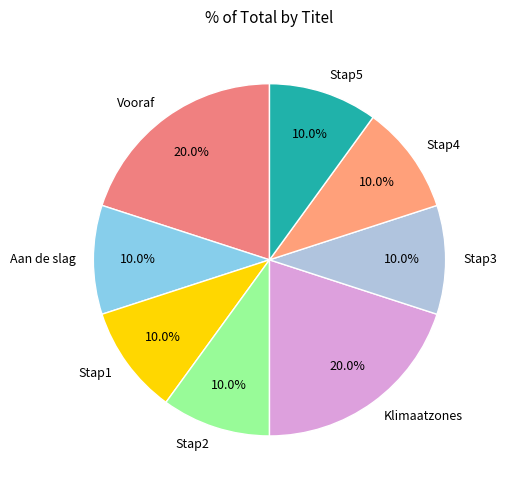

To the nearest percent, what percentage of the pie is Stap2?

10%